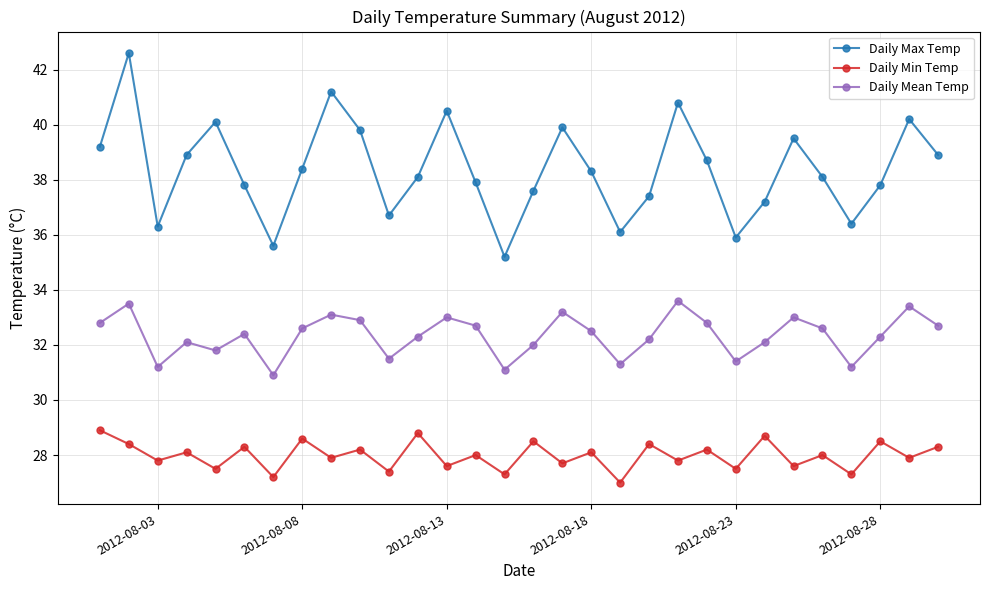

List the series in order of their peak value, highest first.

Daily Max Temp, Daily Mean Temp, Daily Min Temp